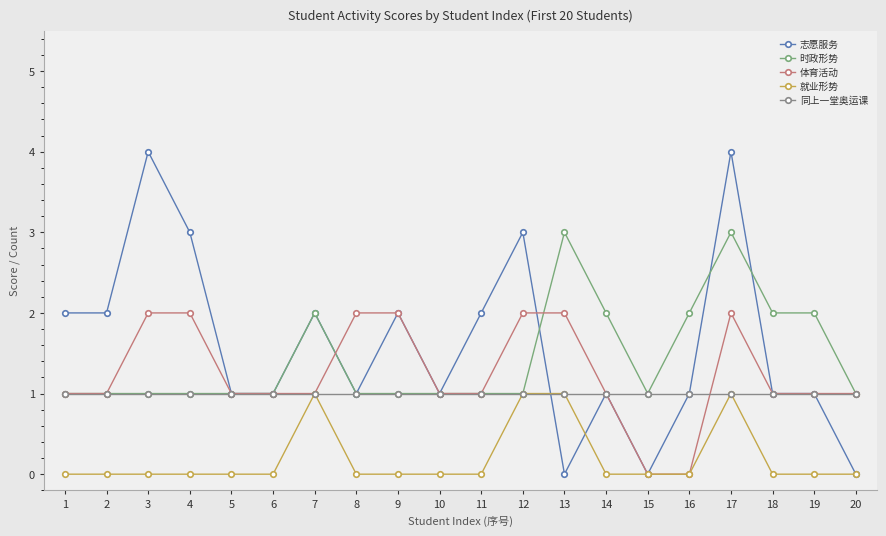

How many data points does each series have?

20